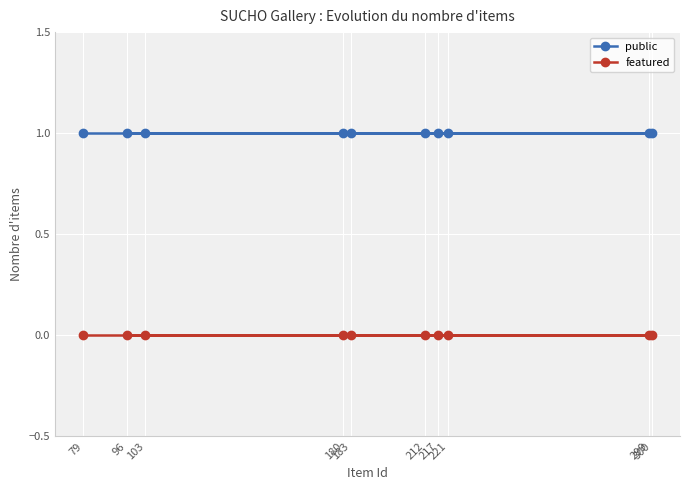

Between 212 and 103, which is larger?

212